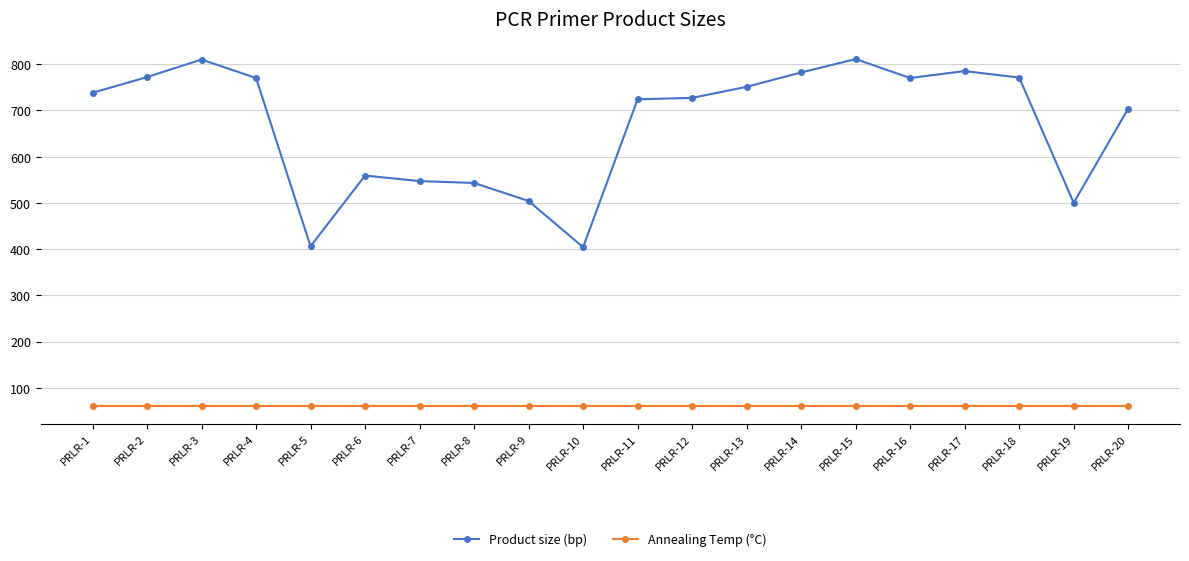

True or false: Product size (bp) and Annealing Temp (°C) cross at least once.

False